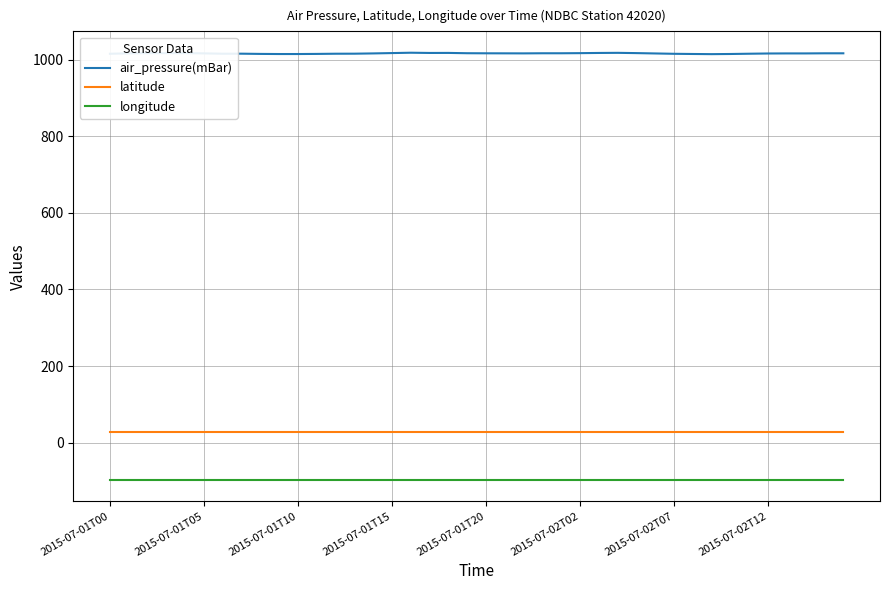

At how many categories does at least one series exceed 938?

40